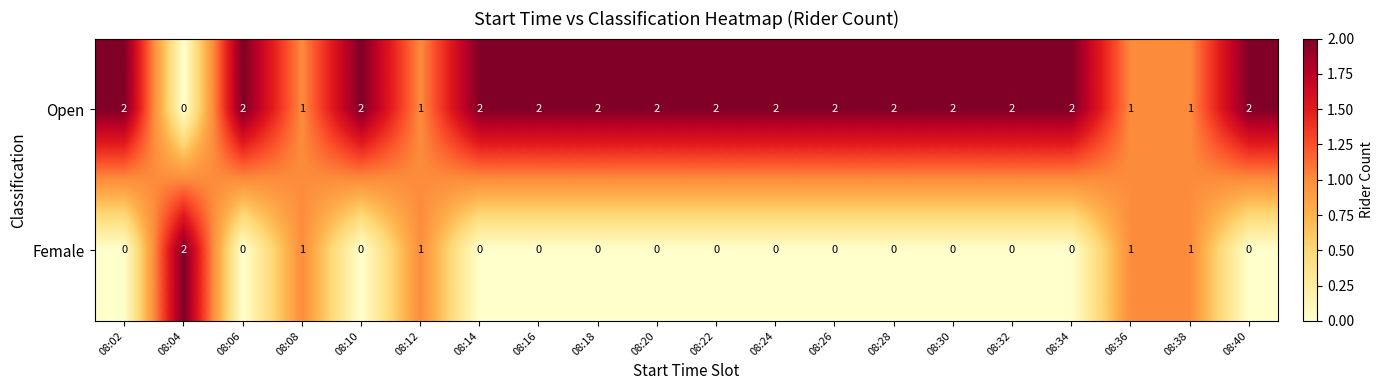

What is the total value across all series at 08:30?

2